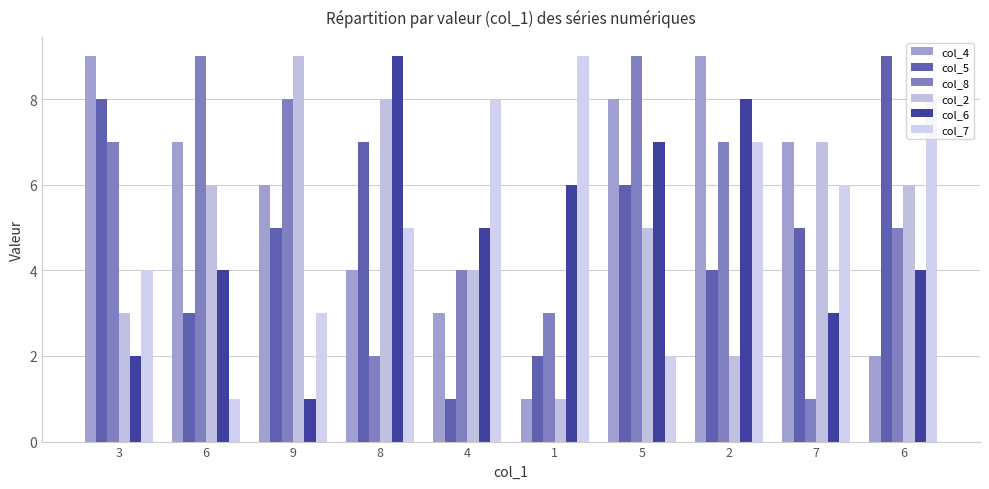

What is the sum of all col_5 values?

50